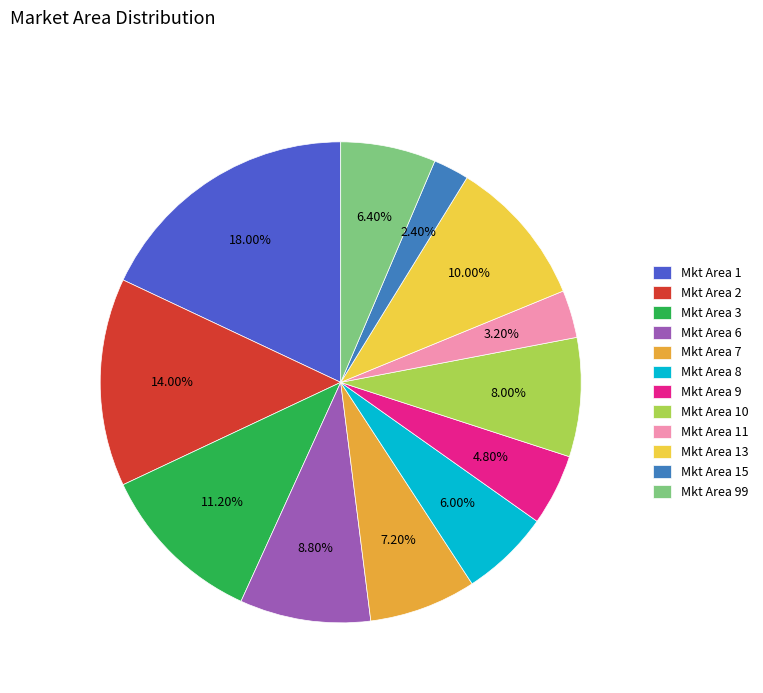

Is Mkt Area 99 the majority of the pie?

No